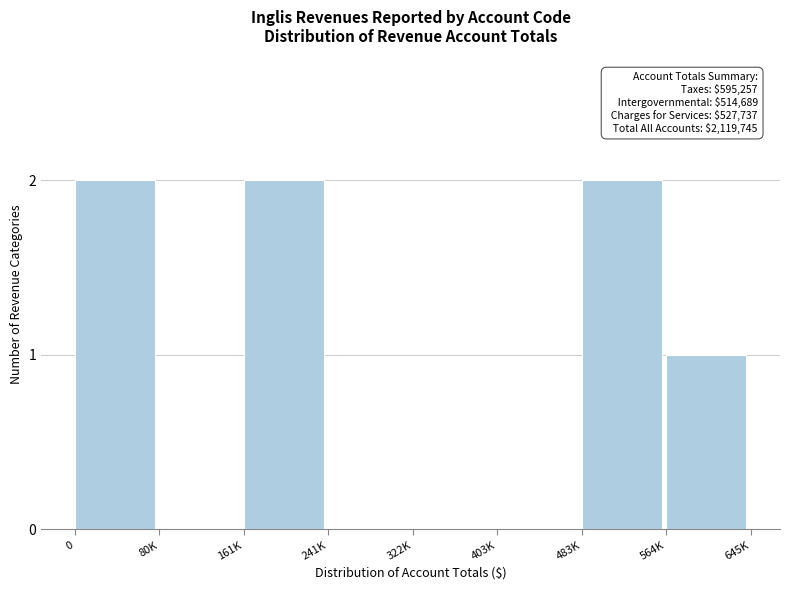

Reading left to right, transcribe all the data shown in this chart.

0=2	80K=0	161K=2	241K=0	322K=0	403K=0	483K=2	564K=1